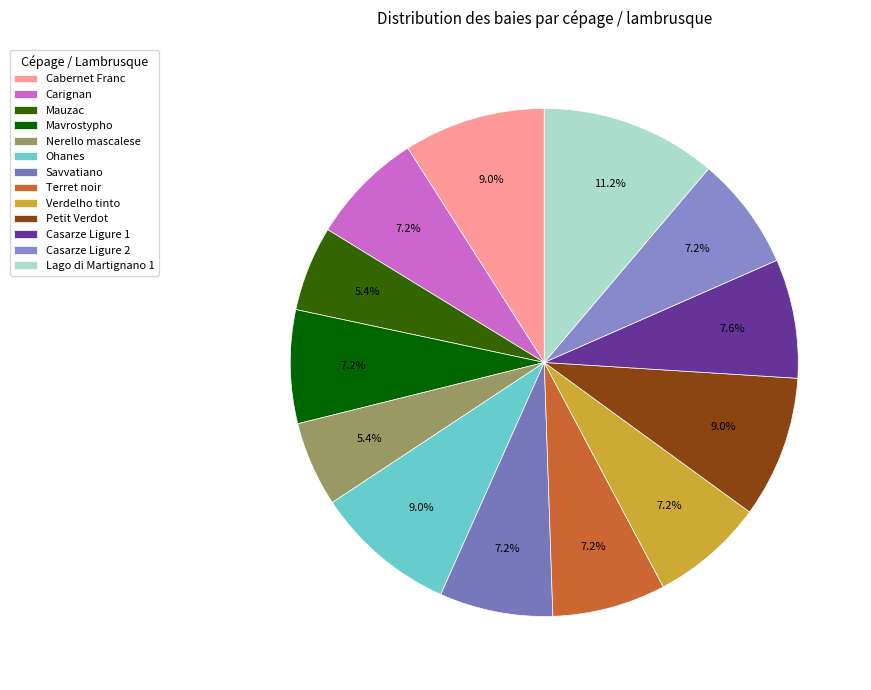

To the nearest percent, what is the average slice percentage?

8%